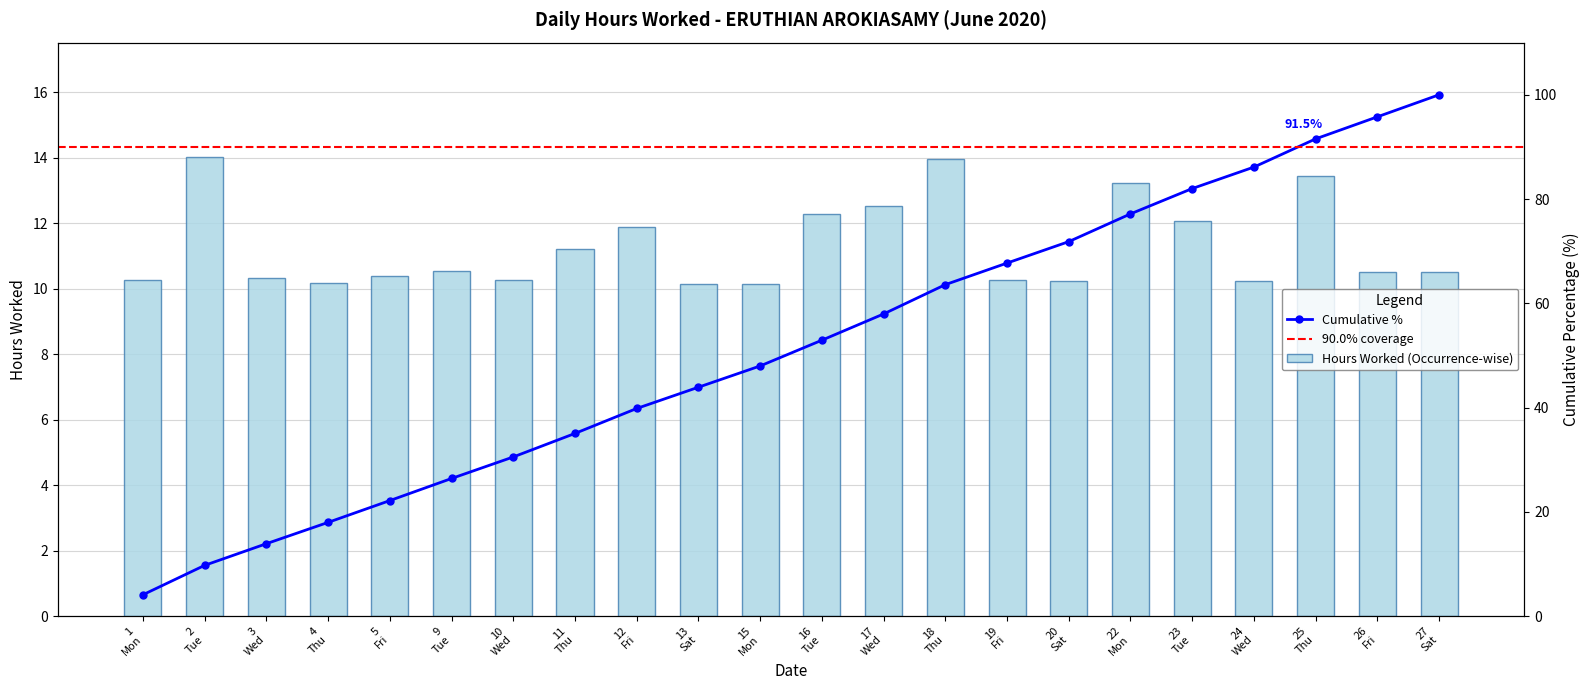

What is the sum of all values?

248.5